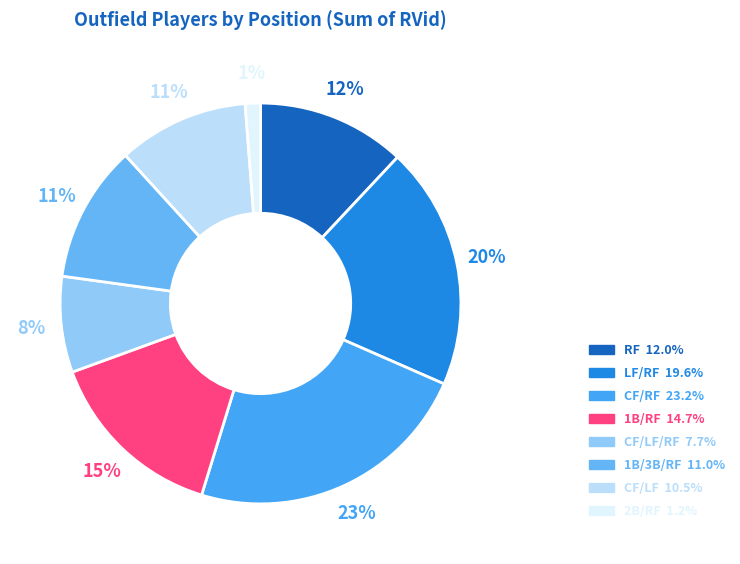

Count the number of slices in the pie.

8